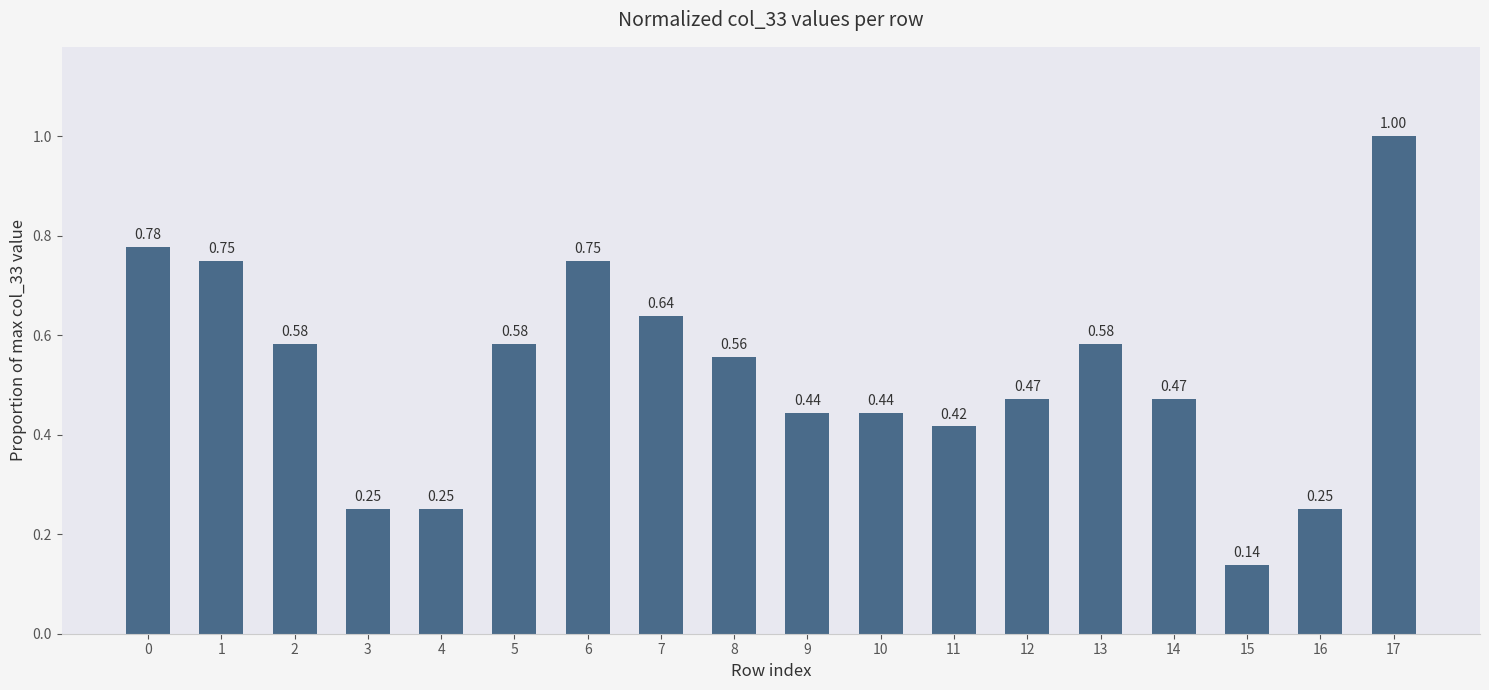

What is the difference between the maximum and minimum values?

0.9